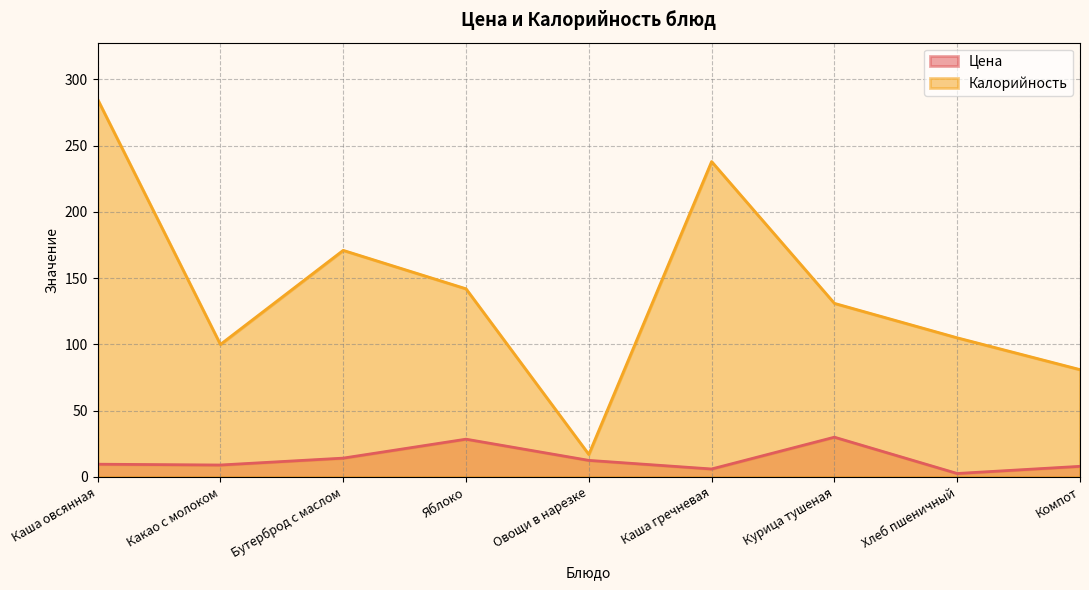

How many data points in Цена are less than 9?

3